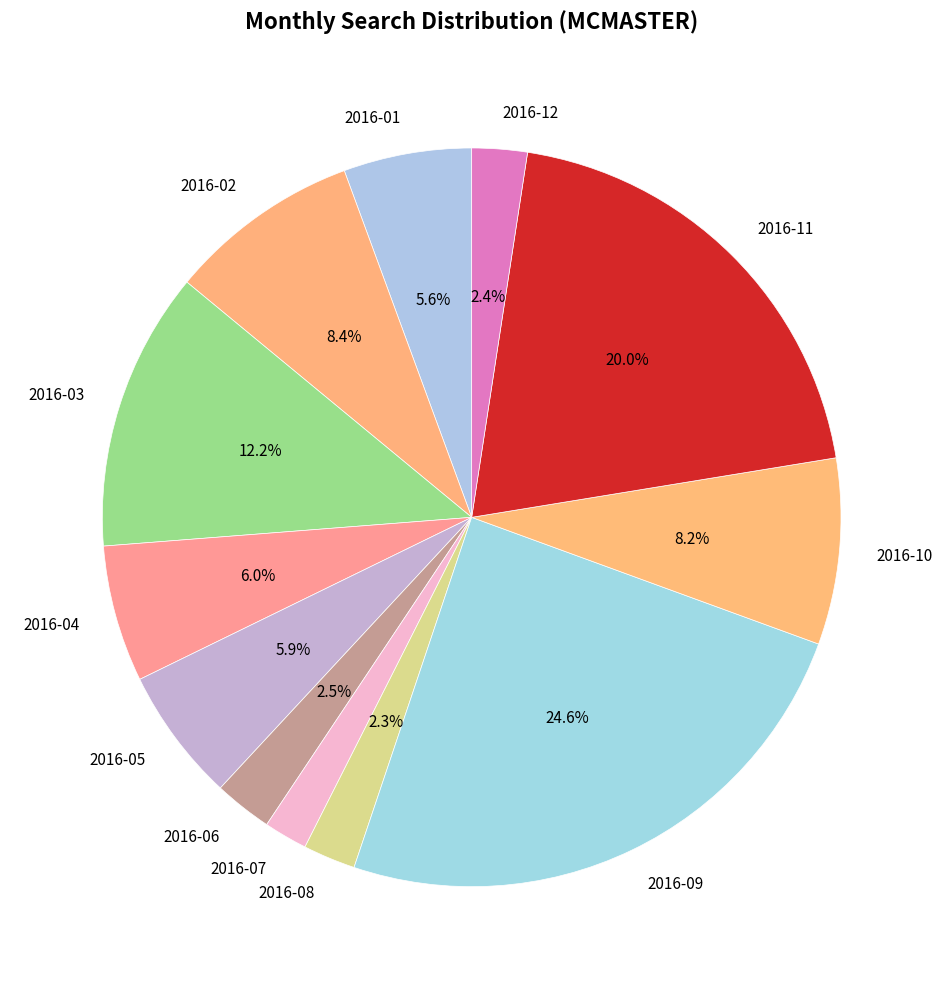

To the nearest percent, what percentage of the pie is 2016-03?

12%